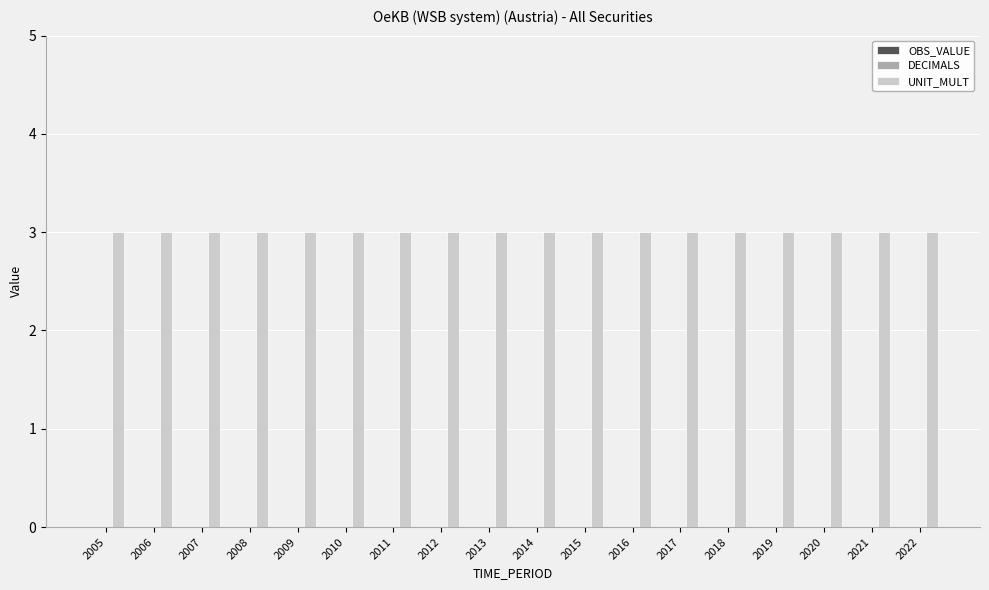

At which category is the sum across all series the highest?

2005